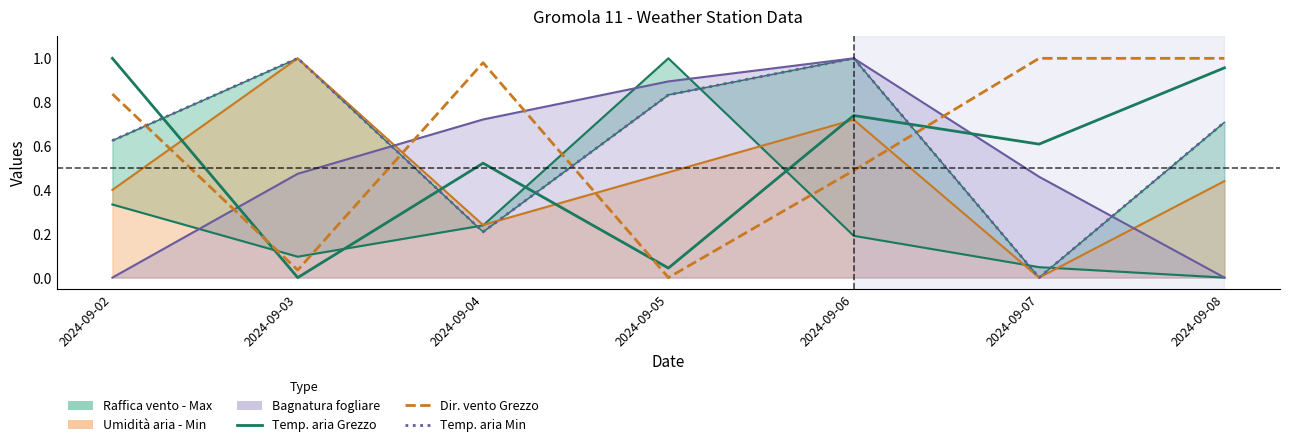

Which series ends up on top after the final intersection of Temperatura aria - Min (°C) and Temperatura aria - Grezzo (°C)?

Temperatura aria - Grezzo (°C)